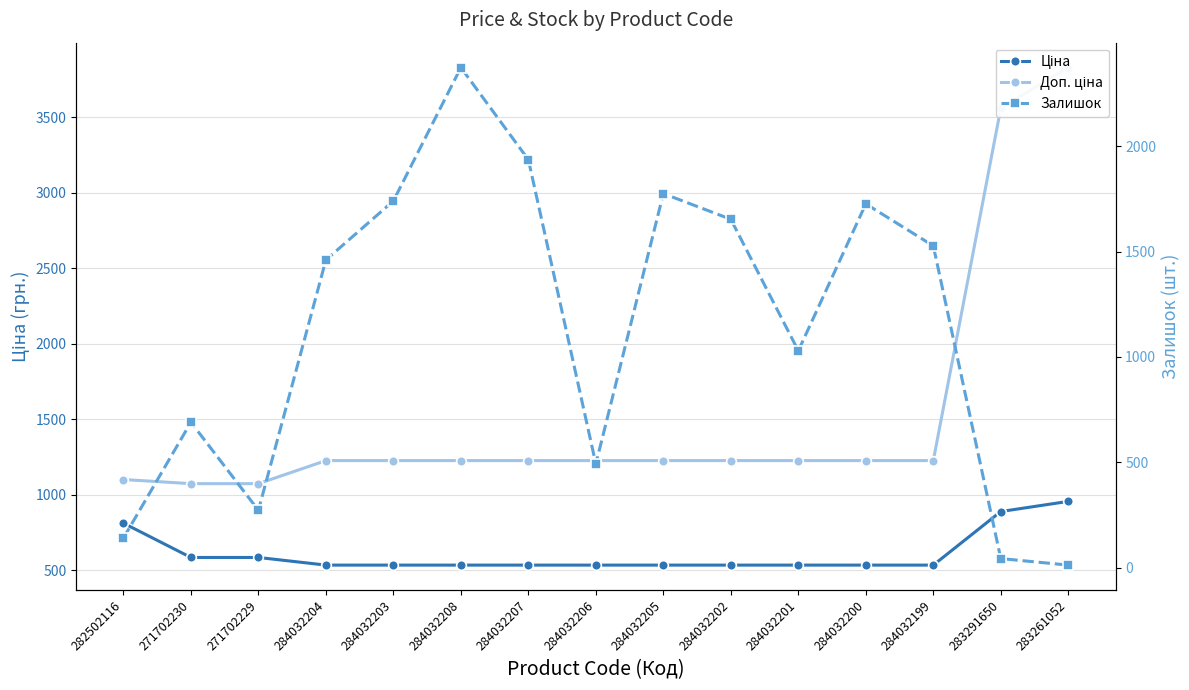

True or false: Ціна has a value of 254.5 at 284032207.

False